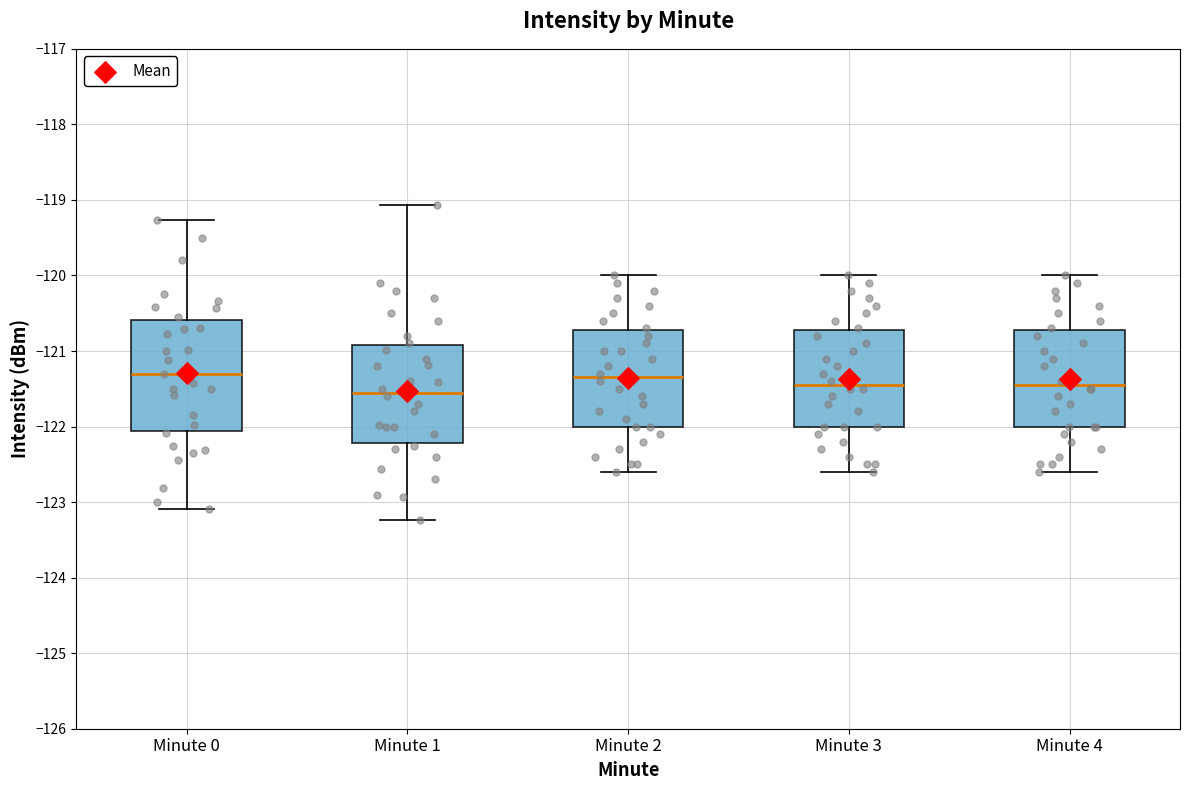

Reading left to right, read every box against the y-axis: the position of its median line, the range the box covers, and the ends of its whiskers. The values are not printed on the chart, so give them approximately, as read against the axis.

Minute 0: median -121.3, box -122.1 to -120.6, whiskers -123.1 to -119.3
Minute 1: median -121.5, box -122.2 to -120.9, whiskers -123.2 to -119.1
Minute 2: median -121.3, box -122.0 to -120.7, whiskers -122.6 to -120.0
Minute 3: median -121.4, box -122.0 to -120.7, whiskers -122.6 to -120.0
Minute 4: median -121.4, box -122.0 to -120.7, whiskers -122.6 to -120.0